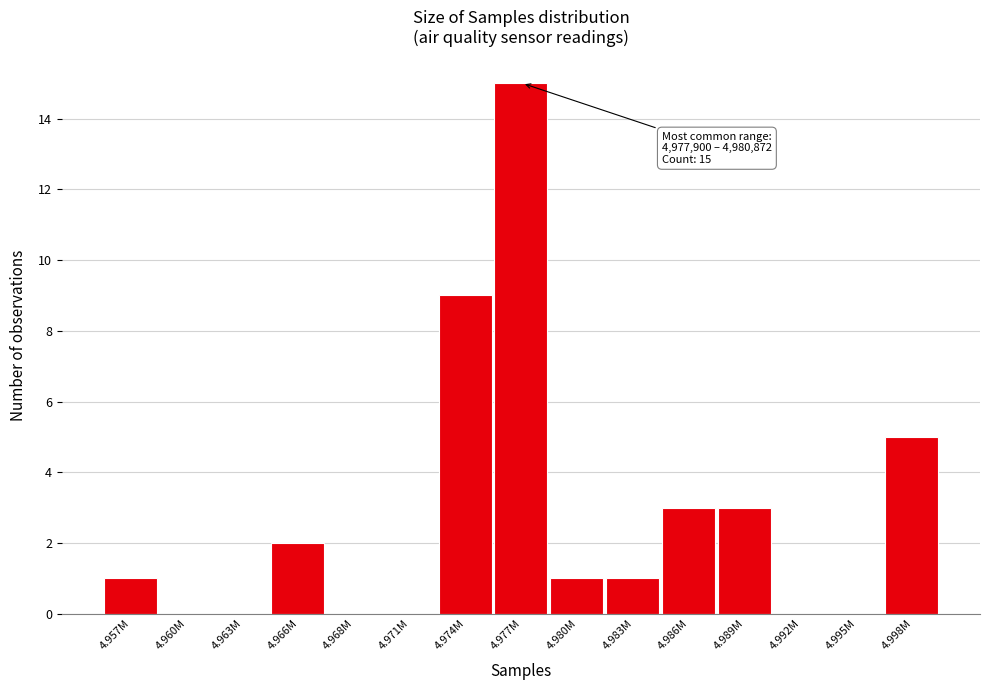

Reading left to right, list all the values displayed in this chart.

4.957M=1	4.960M=0	4.963M=0	4.966M=2	4.968M=0	4.971M=0	4.974M=9	4.977M=15	4.980M=1	4.983M=1	4.986M=3	4.989M=3	4.992M=0	4.995M=0	4.998M=5